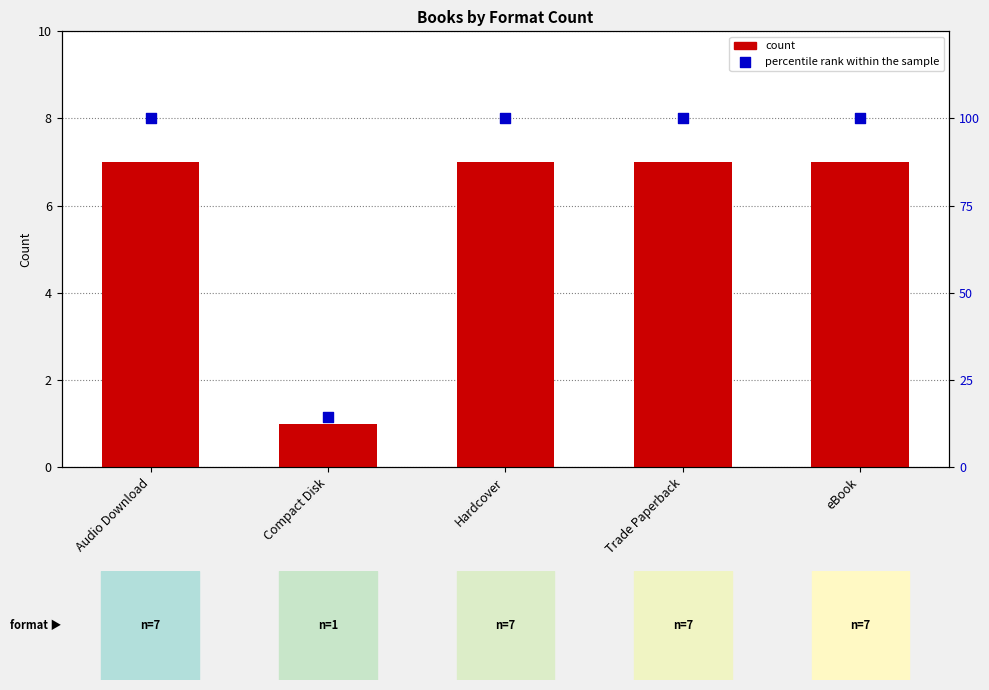

Is the value of count at Compact Disk greater than the value of percentile rank within the sample at Hardcover?

No